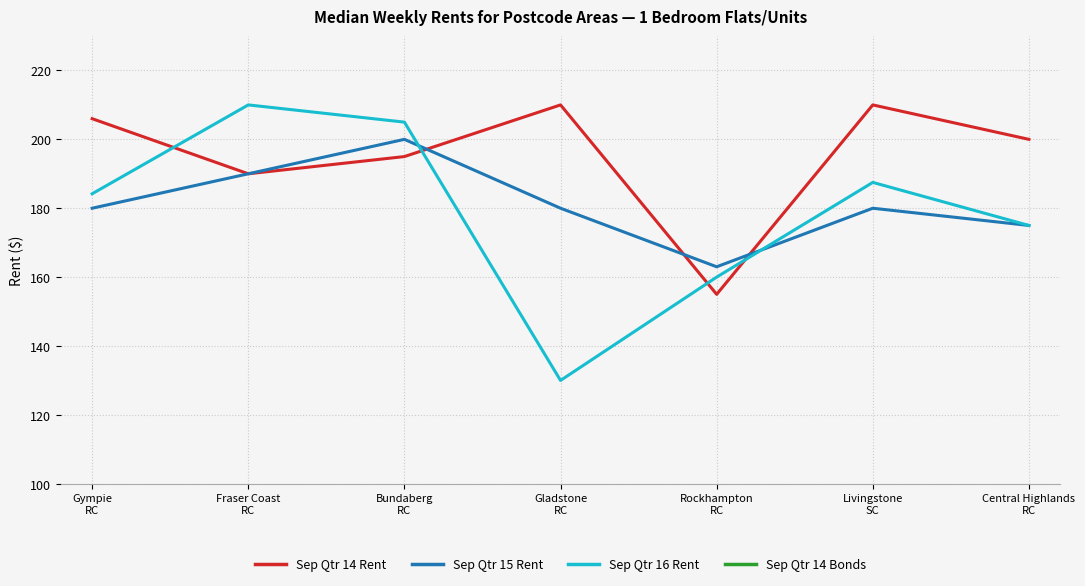

In Sep Qtr 14 Bonds, how many points are lower than both neighbors (excluding endpoints)?

1